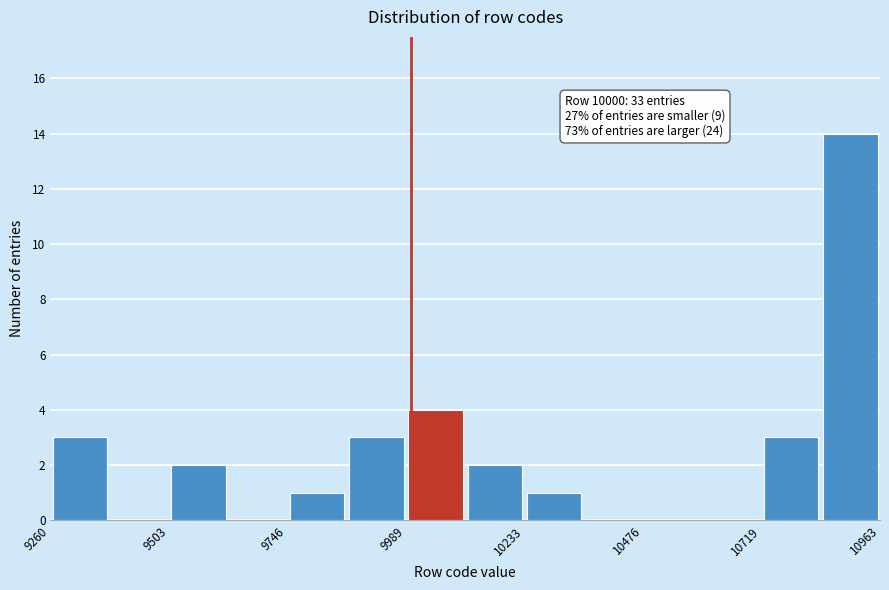

Read against the x-axis, roughly where is the centre of the tallest bar?

10900